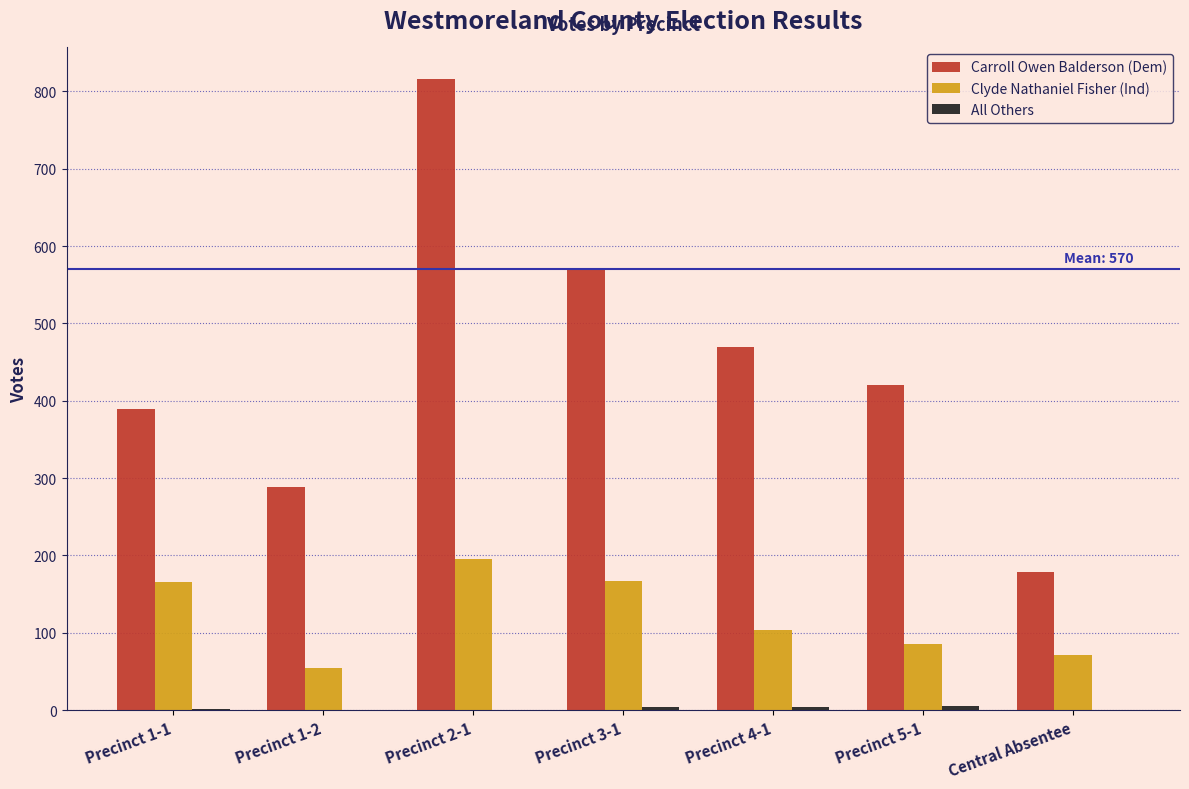

The Carroll Owen Balderson (Dem) series shows 116 at Central Absentee. True or false?

False